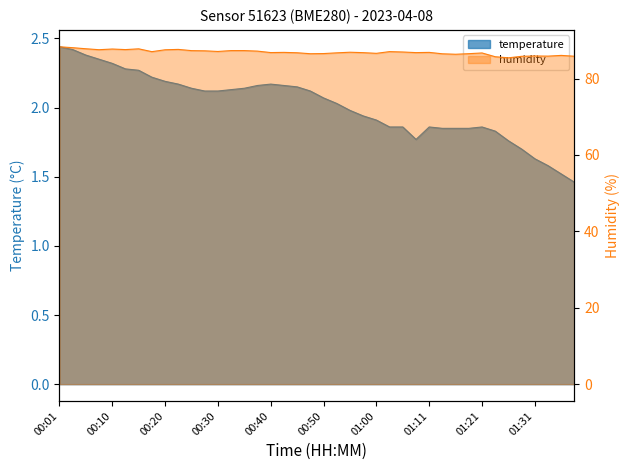

Reading left to right, extract all data points from this chart.

temperature: 2.4	2.4	2.4	2.4	2.3	2.3	2.3	2.2	2.2	2.2	2.1	2.1	2.1	2.1	2.1	2.2	2.2	2.2	2.1	2.1	2.1	2.0	2.0	1.9	1.9	1.9	1.9	1.8	1.9	1.9	1.9	1.9	1.9	1.8	1.8	1.7	1.6	1.6	1.5	1.5
humidity: 88.3	88.1	87.8	87.5	87.7	87.6	87.8	87.0	87.5	87.6	87.3	87.2	87.1	87.3	87.3	87.2	86.8	86.8	86.7	86.5	86.5	86.7	86.9	86.8	86.6	87.0	86.9	86.8	86.8	86.5	86.3	86.5	86.7	85.7	85.4	85.8	85.9	85.9	86.0	85.8